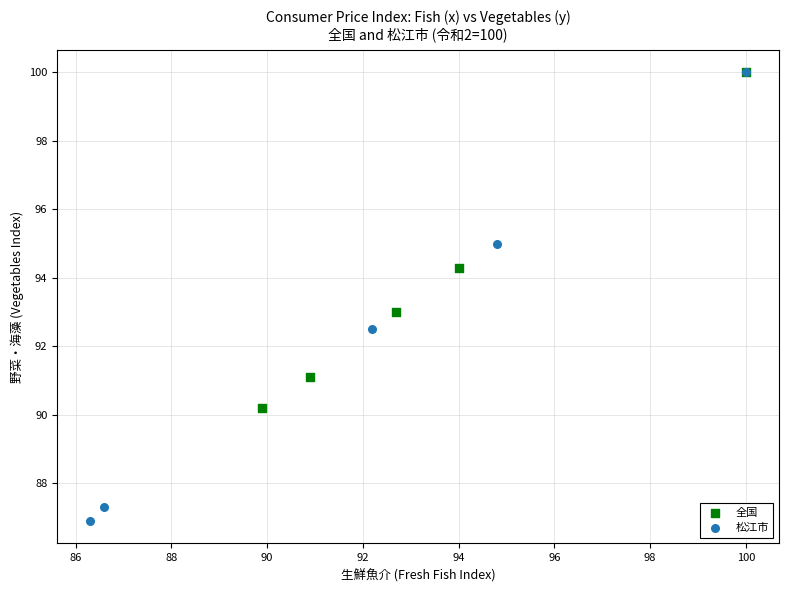

Which series contains the lowest Y value?

松江市